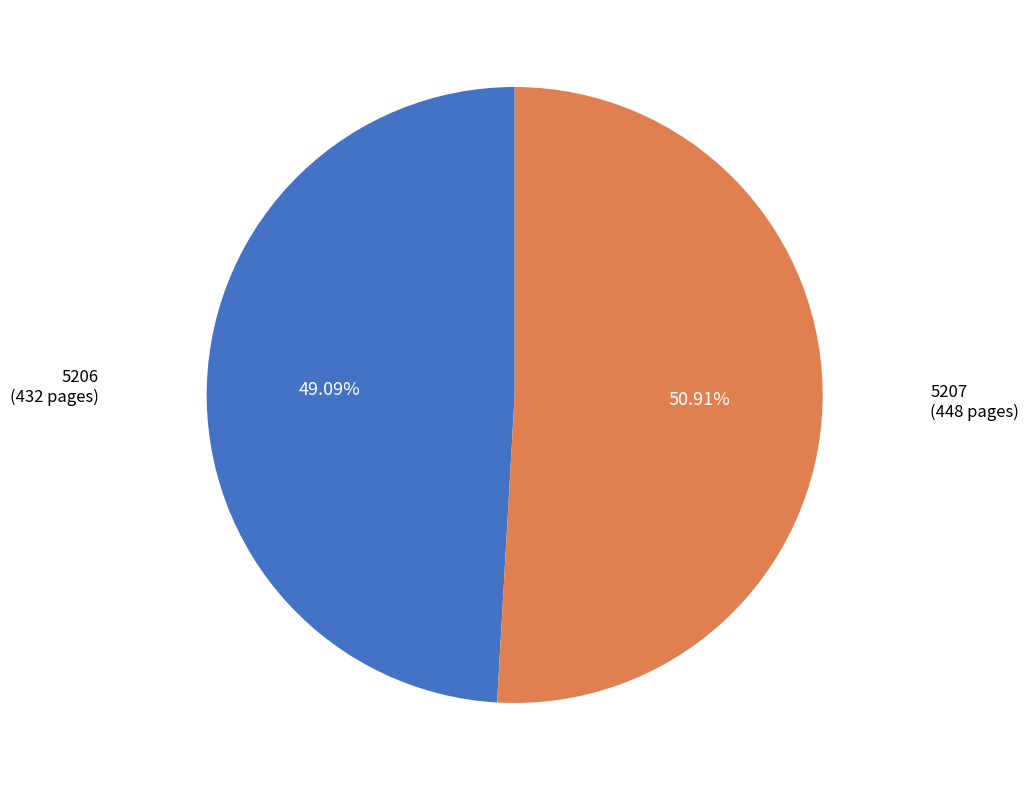

What is the total percentage of 5206 and 5207?

100.0%